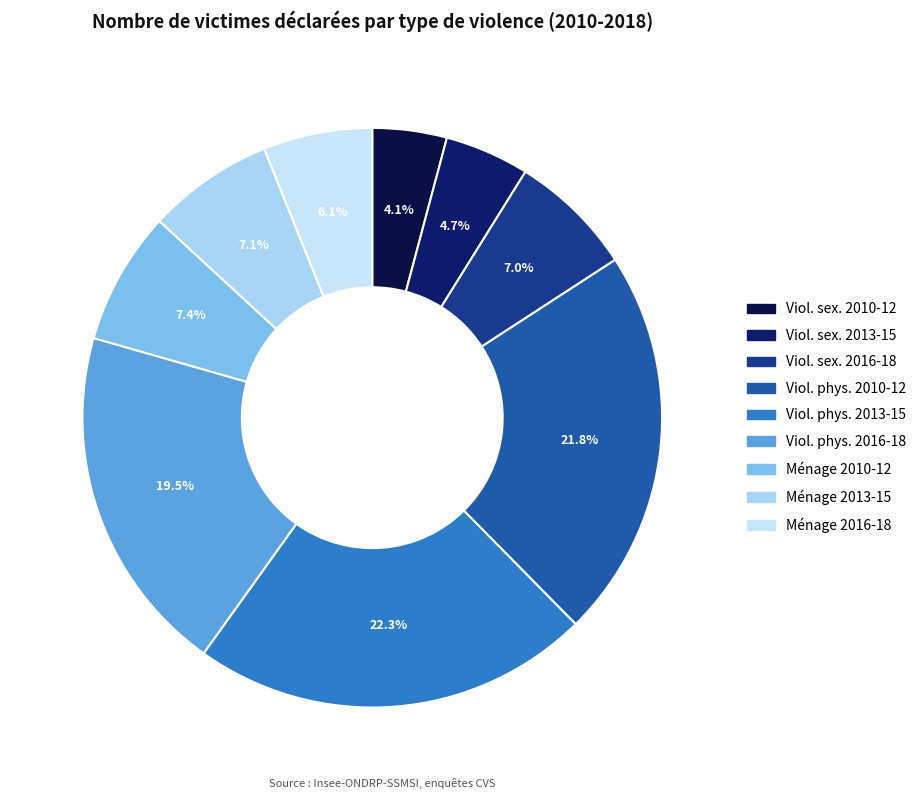

How many slices are in this pie chart?

9